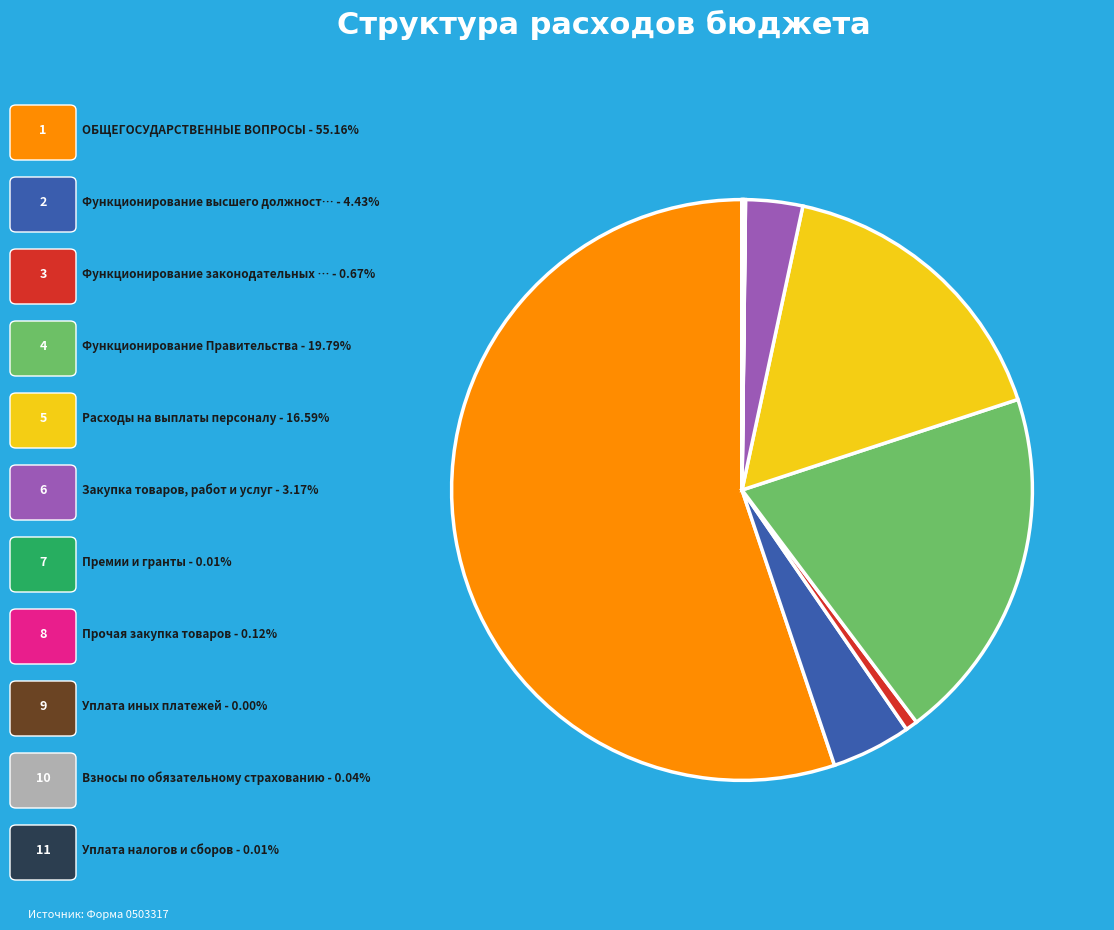

Is there a majority slice in this chart?

Yes